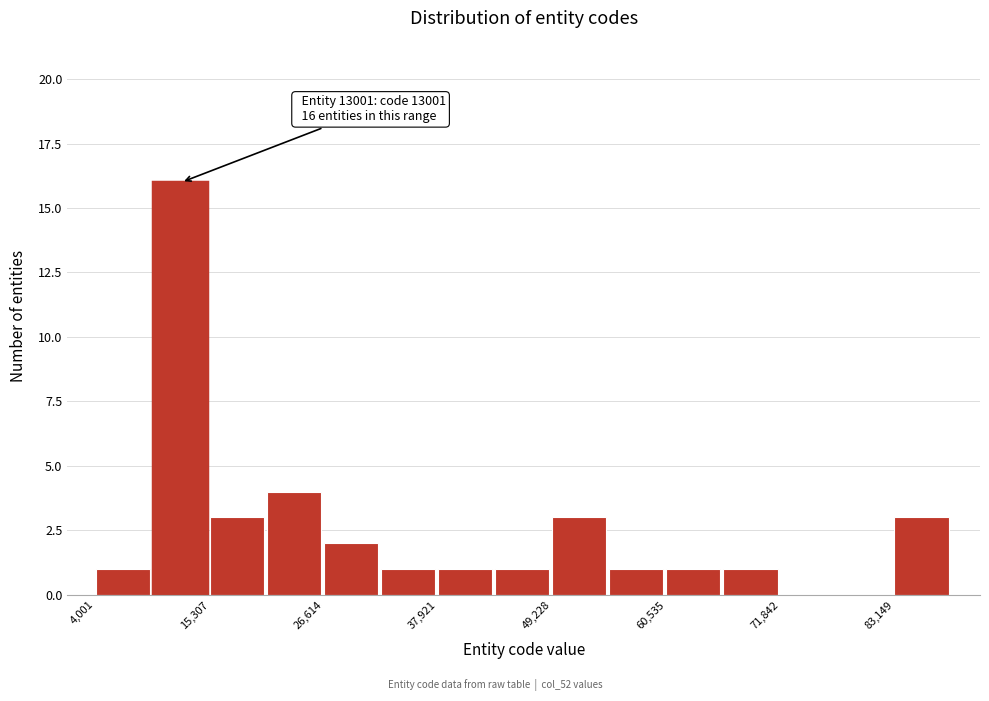

Around what value on the x-axis is the tallest bar? Give the approximate position of its centre, as read against the axis.

12000